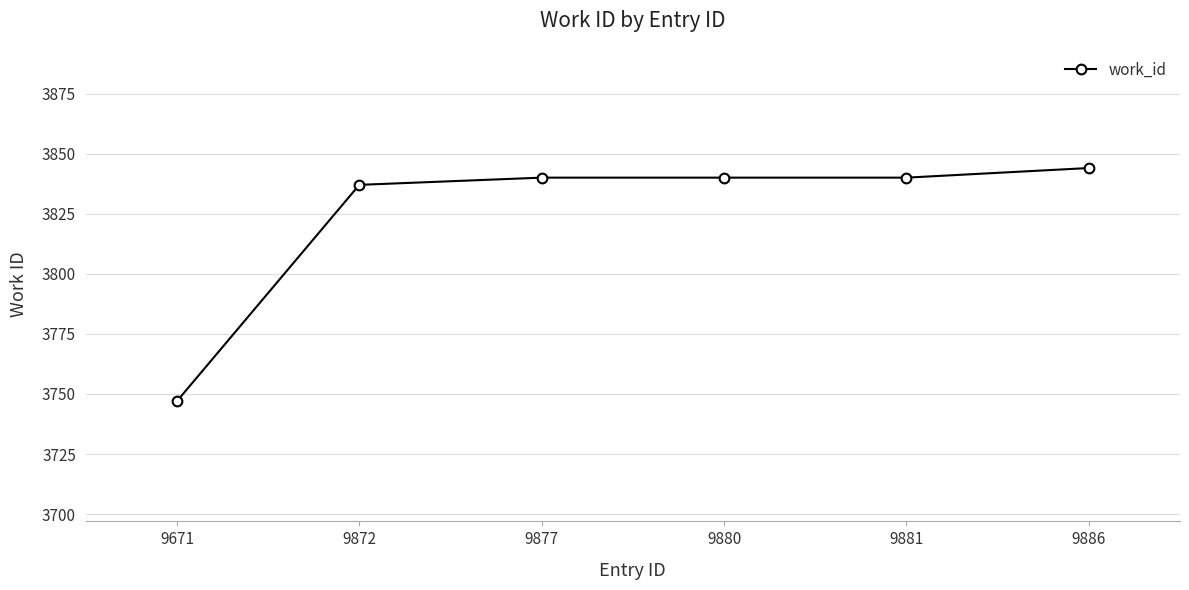

At which category does the chart reach its peak across all series?

9886